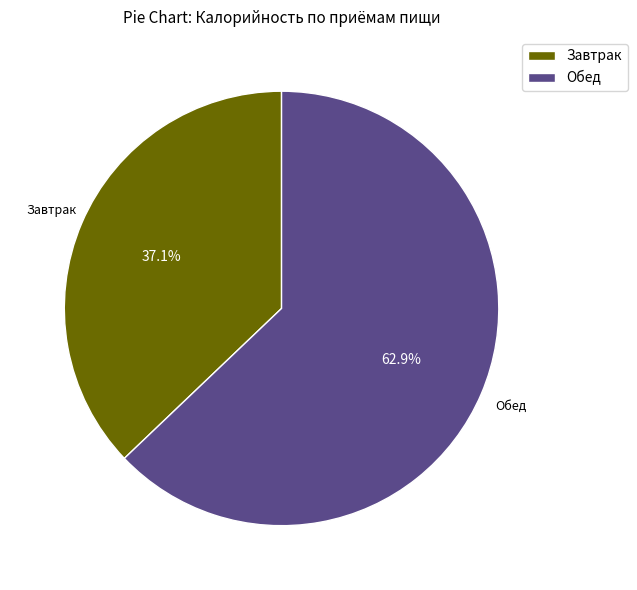

To the nearest percent, what is the combined percentage of Завтрак and Обед?

100%